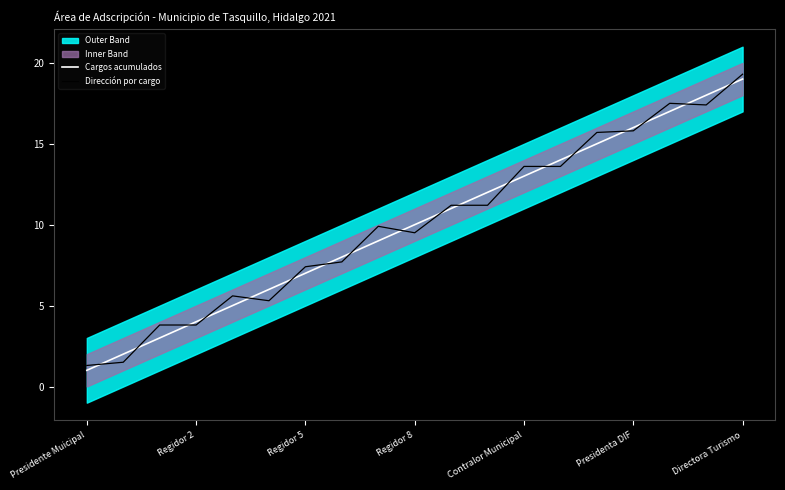

What is the maximum value for Dirección por cargo?

19.3